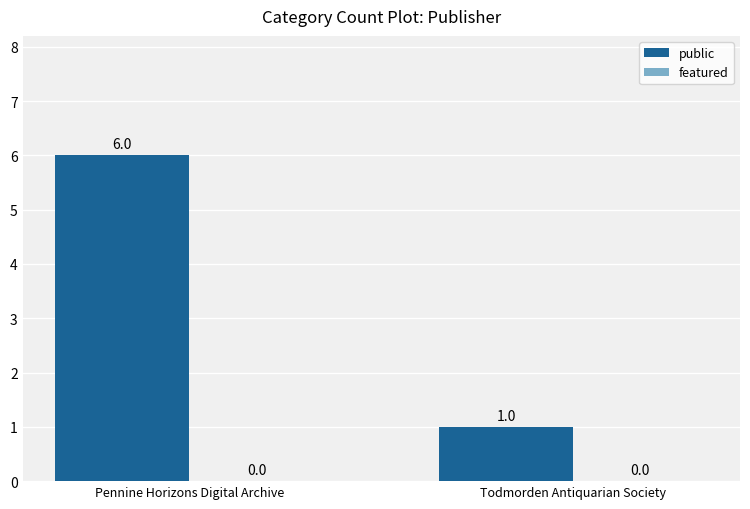

List the labels in order of value, largest first.

Pennine Horizons Digital Archive, Todmorden Antiquarian Society